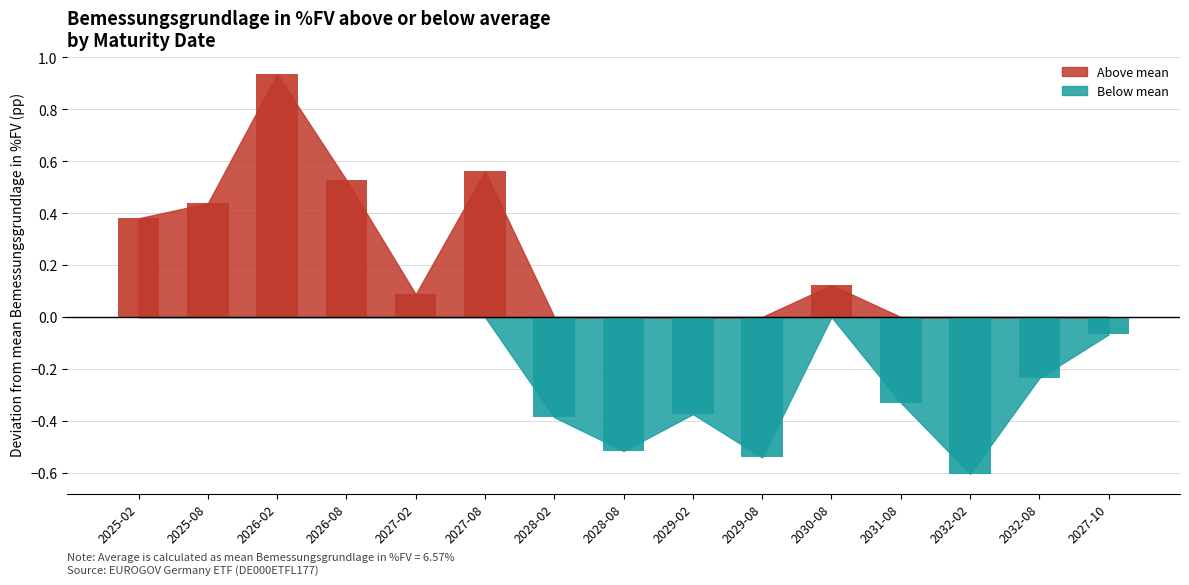

What is the label of the 15th bar from the left?

2027-10